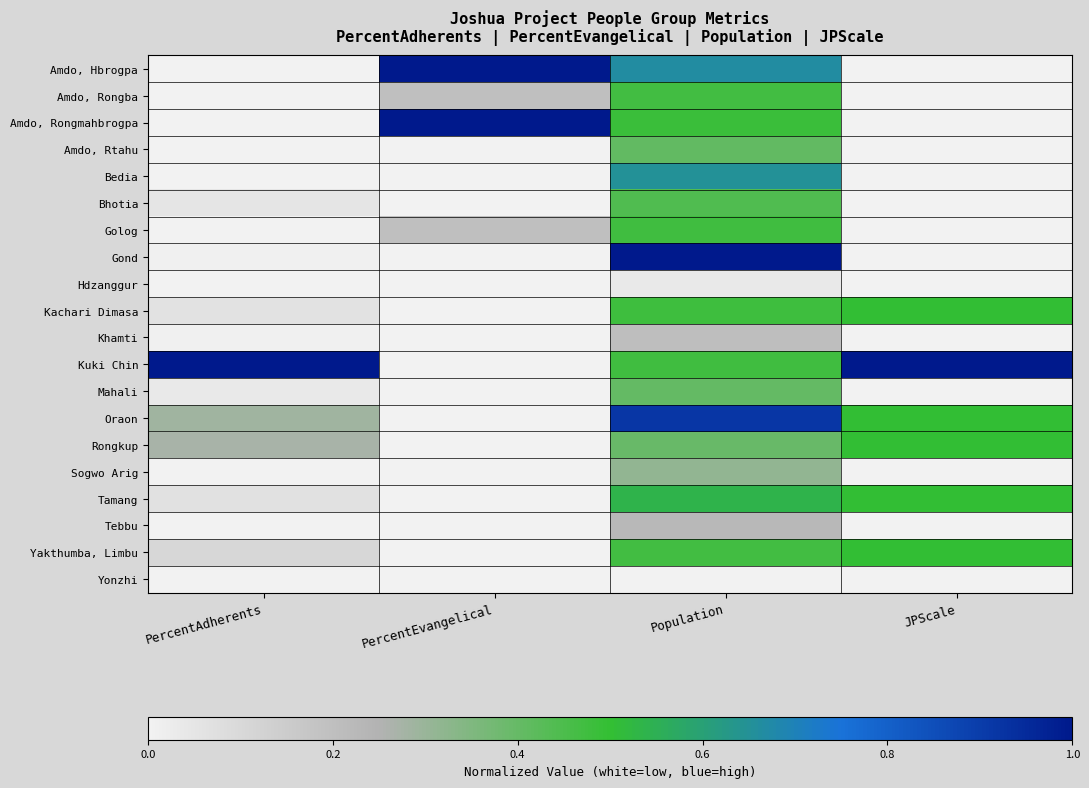

At how many categories does at least one series exceed 0?

4